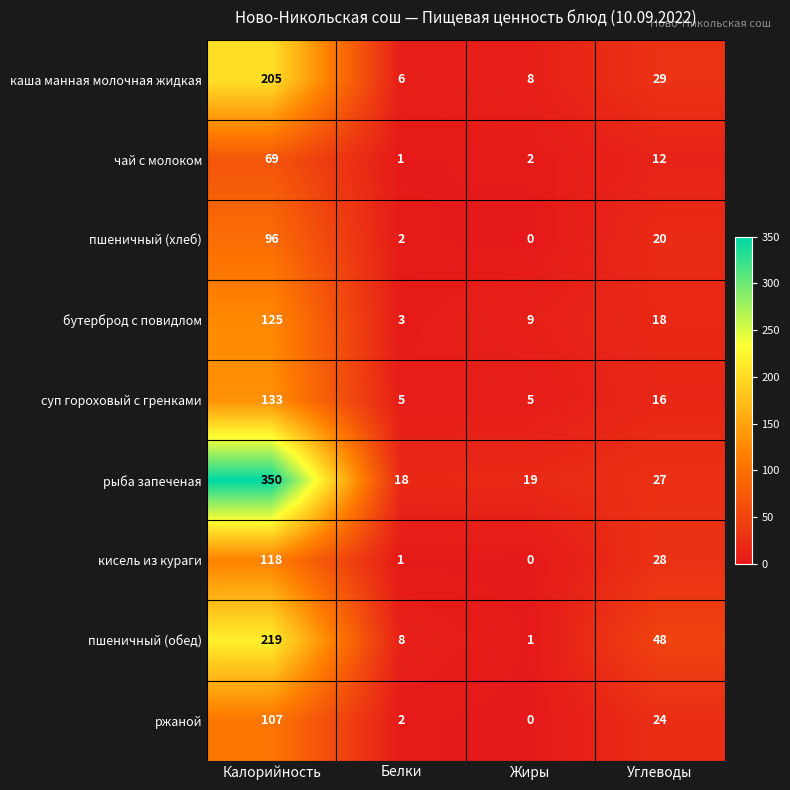

Is it true that суп гороховый с гренками equals 5 at Белки?

True